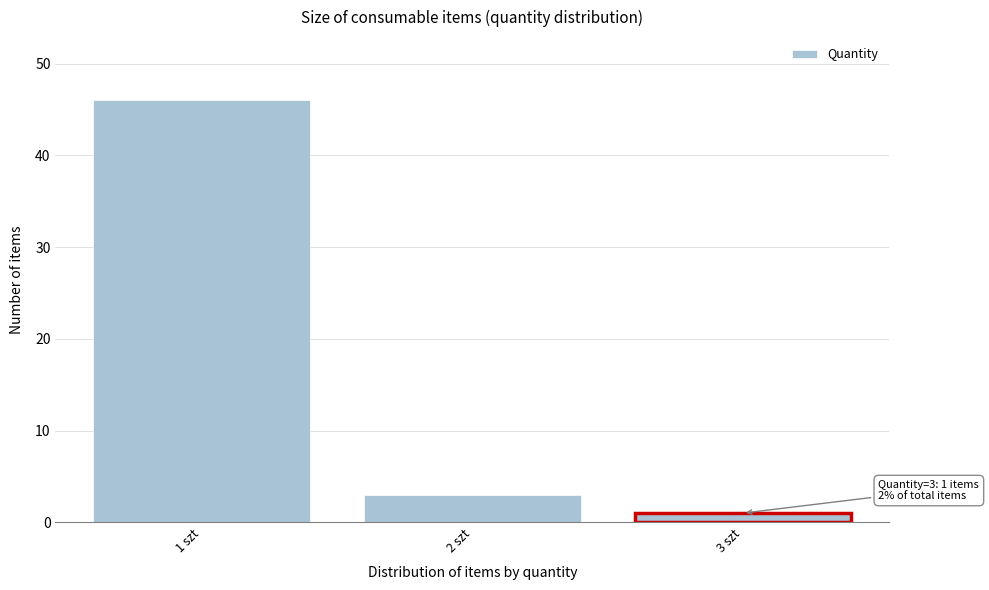

Reading left to right, transcribe all the data shown in this chart.

46	3	1